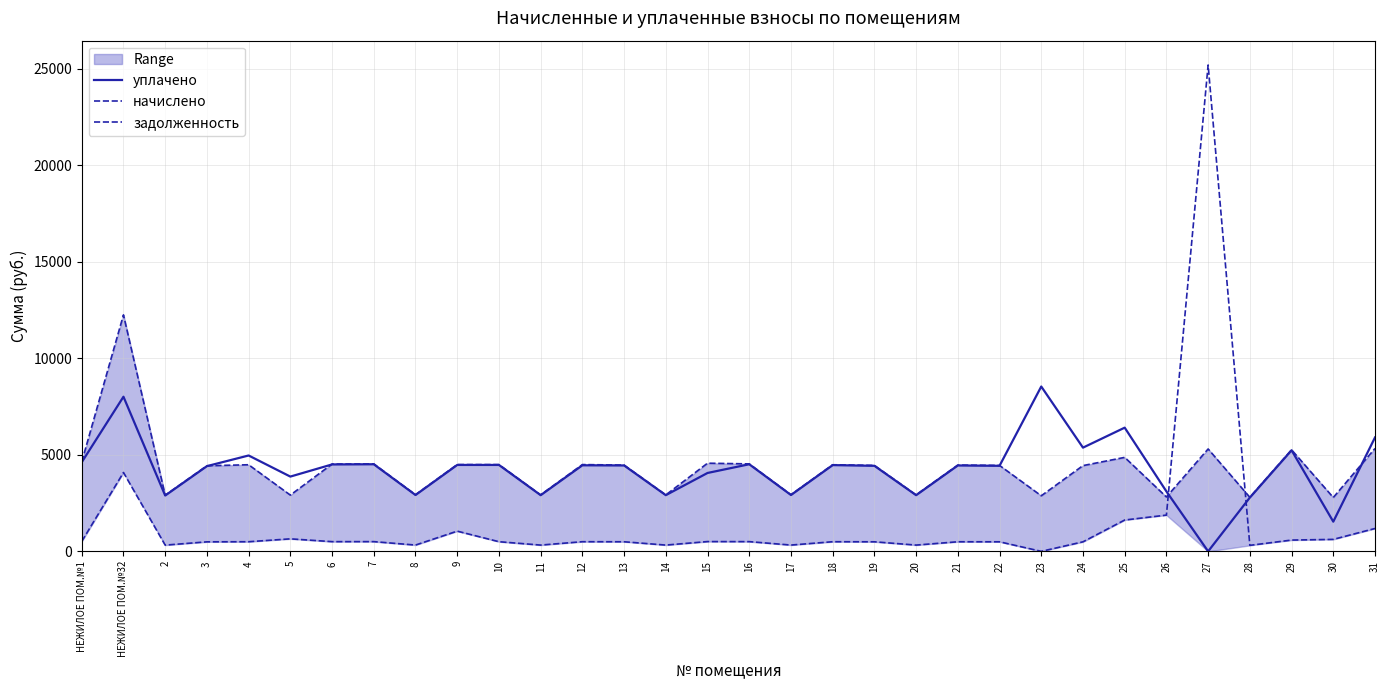

True or false: уплачено has a value of 0.0 at 27.

True